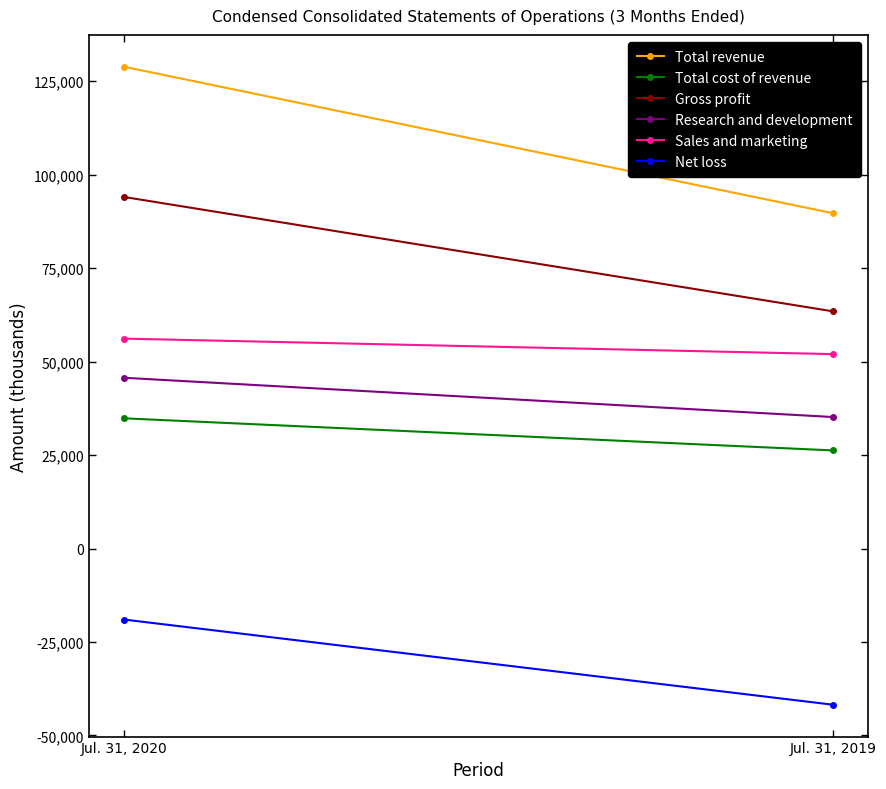

At how many categories does at least one series exceed 73336?

2